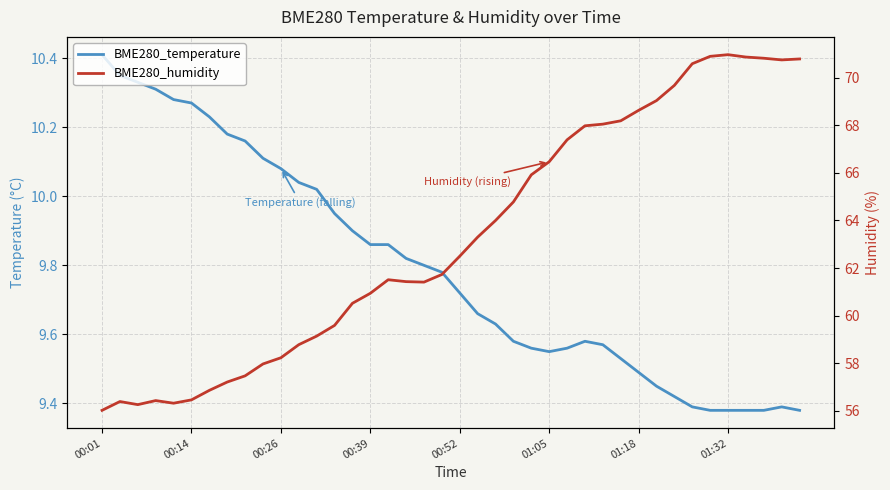

Where is BME280_humidity nearest to the value 63?

21